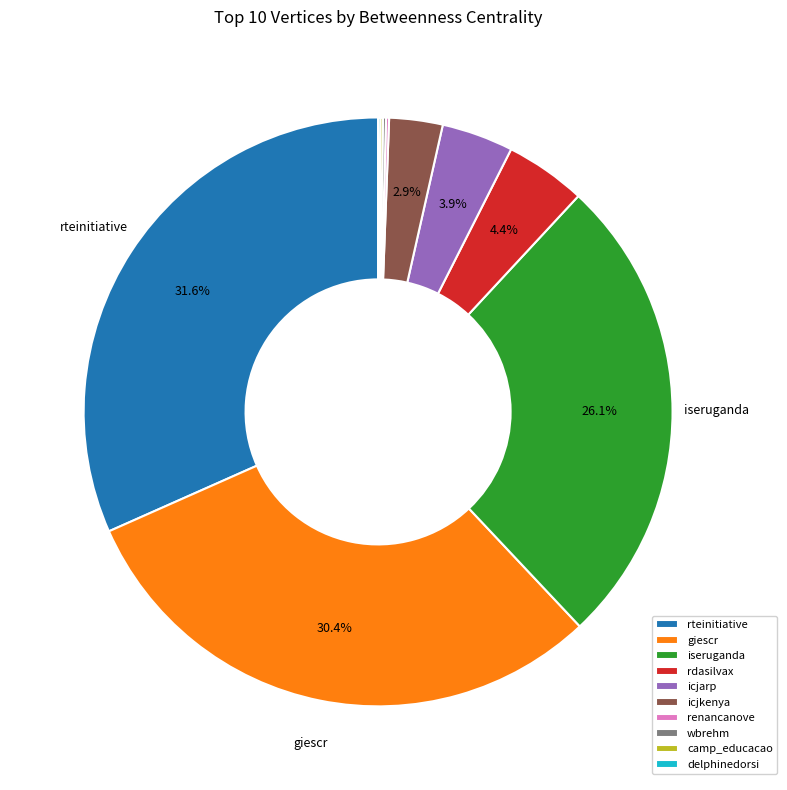

To the nearest percent, what is the difference between the largest and smallest slice percentages?

32%